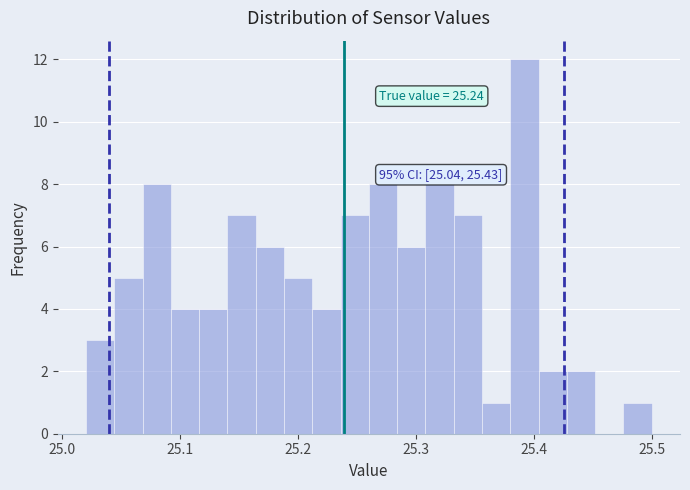

Read against the x-axis, roughly where is the centre of the tallest bar?

25.39